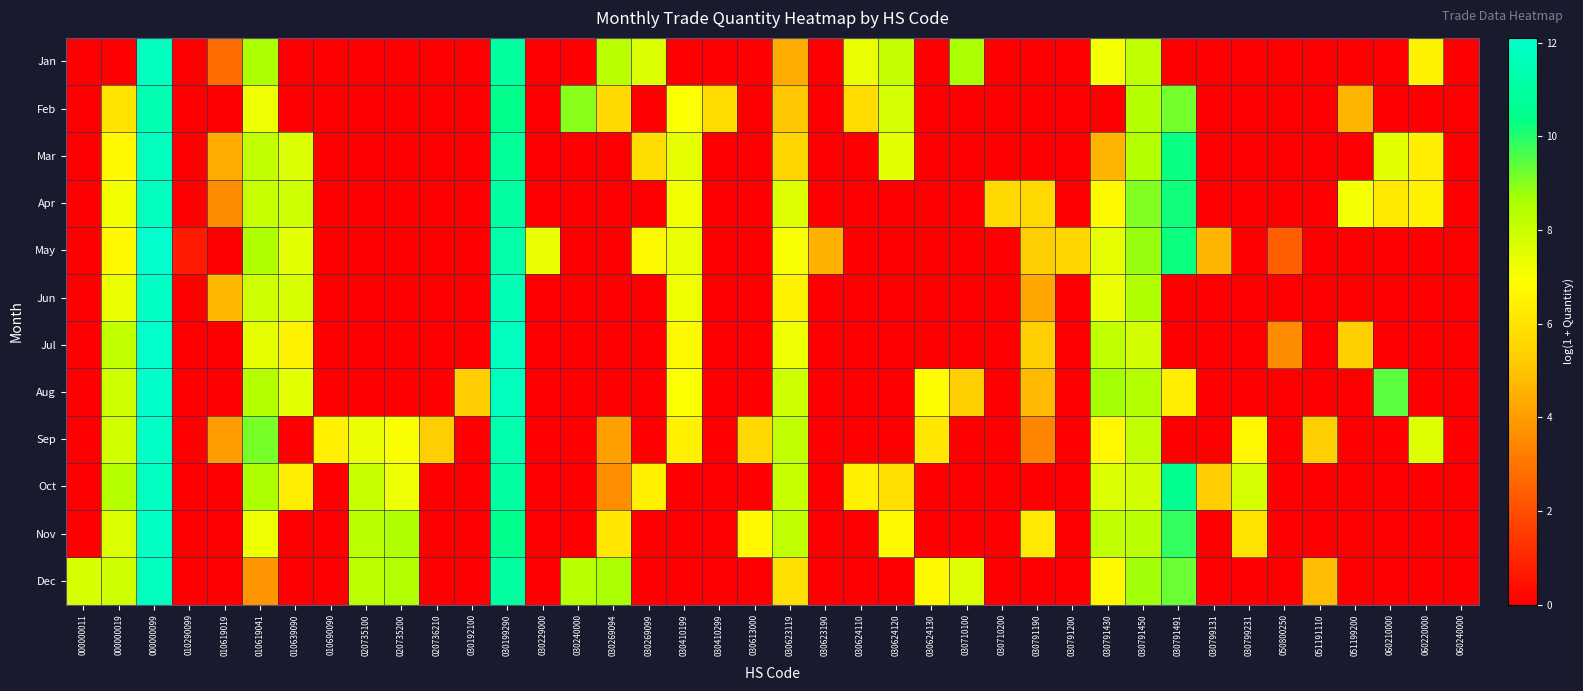

What is the greatest value displayed?

12.1